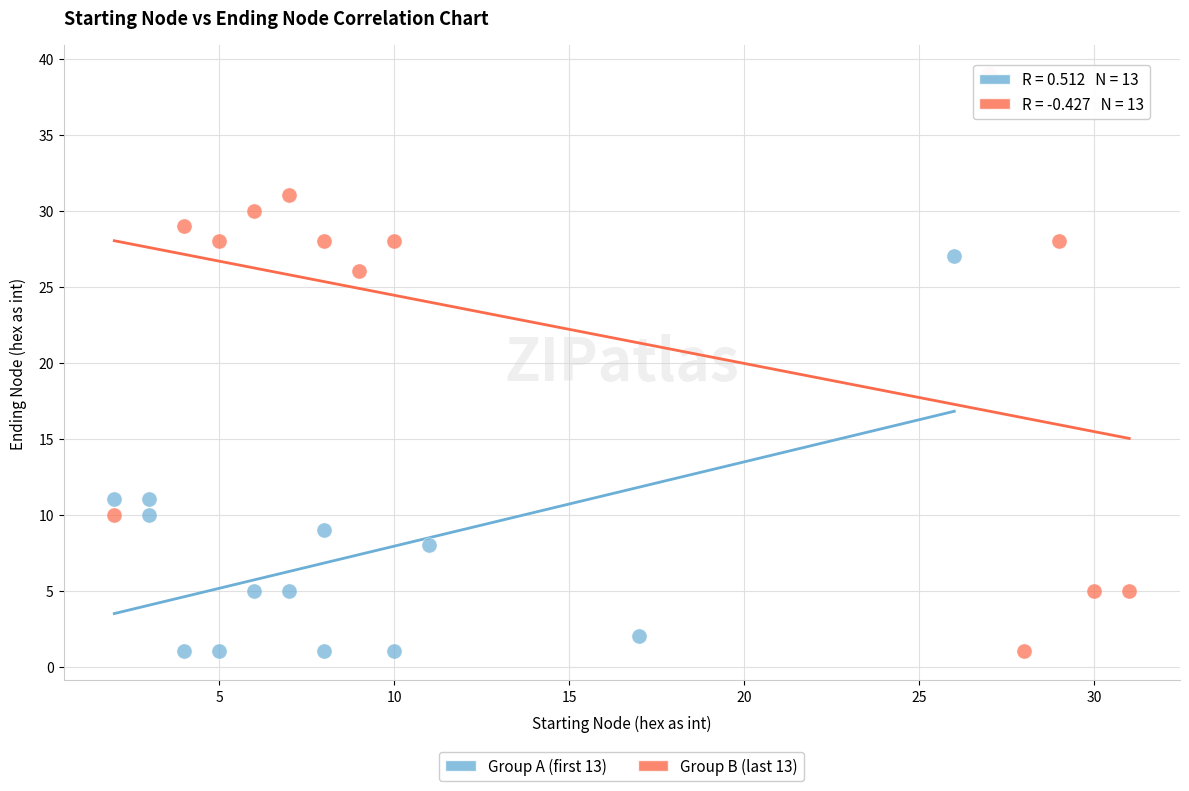

Which series contains the highest Y value?

Group B (last 13)